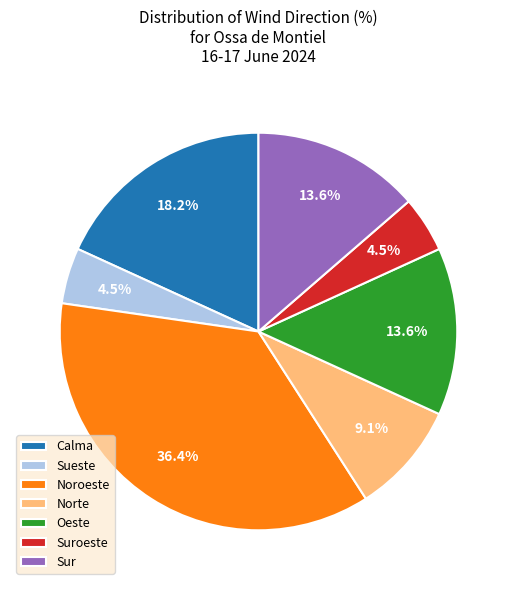

Which slice is the largest?

Noroeste